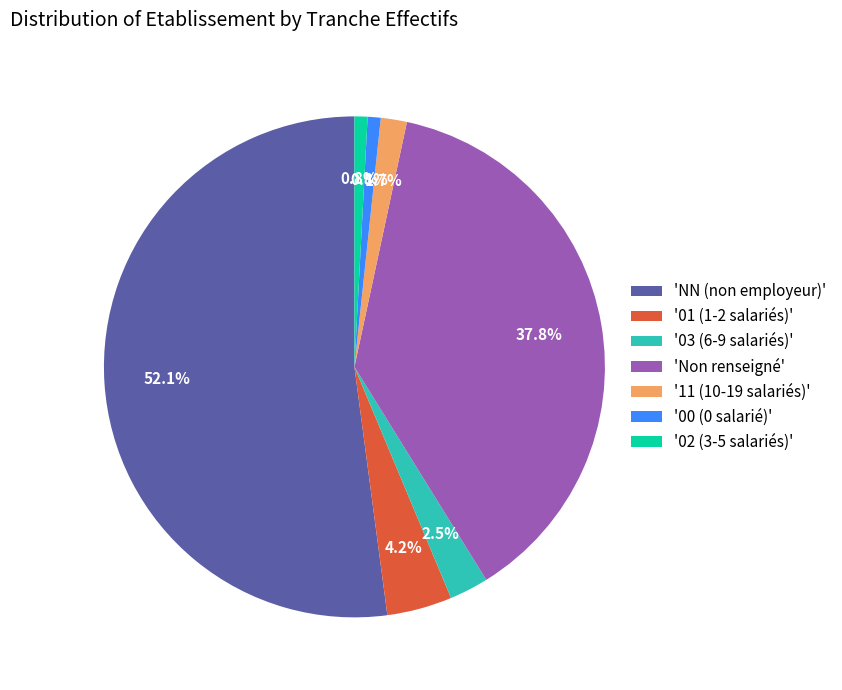

Which has a higher value, 'Non renseigné' or '03 (6-9 salariés)'?

'Non renseigné'